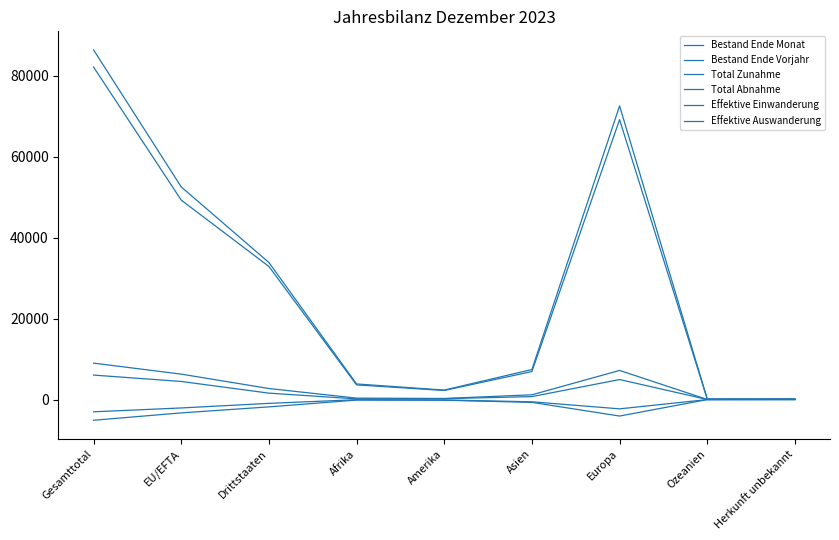

Which category has the highest value in the Bestand Ende Vorjahr series?

Gesamttotal